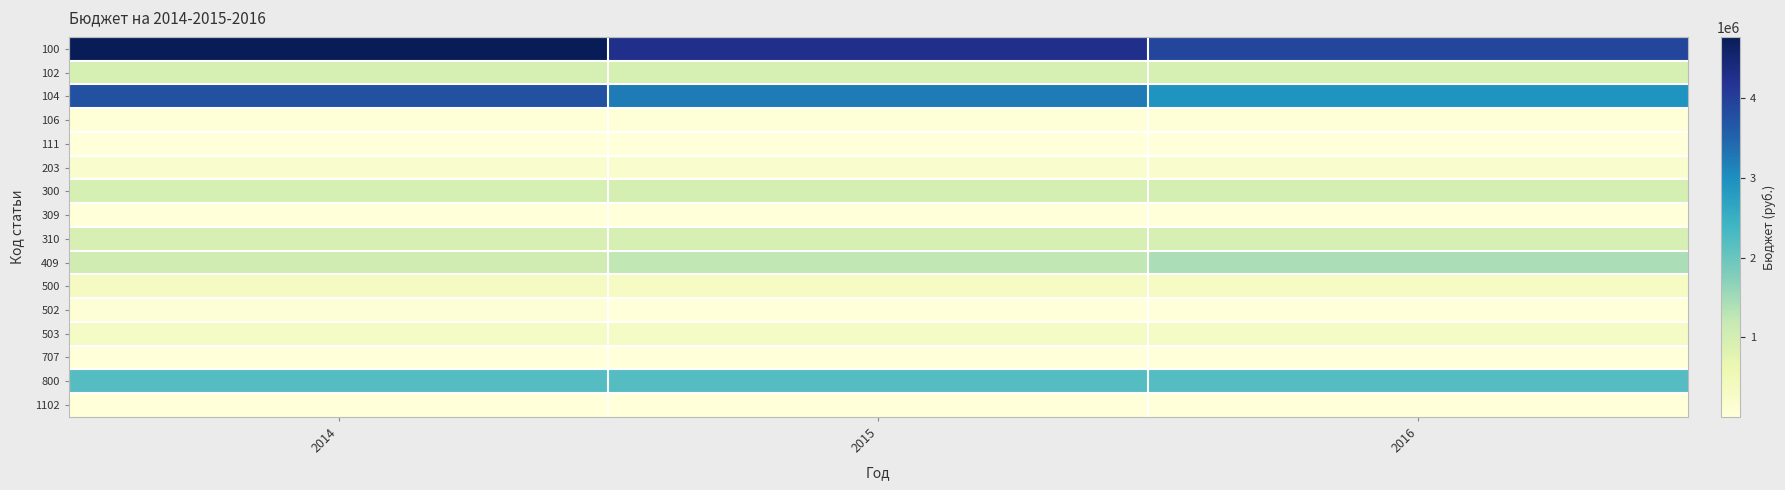

Reading left to right, what are all the values shown in this chart?

100: 2014=4768200	2015=4259000	2016=3929600
102: 2014=971000	2015=971000	2016=971000
104: 2014=3751683	2015=3242483	2016=2913083
106: 2014=33517	2015=33517	2016=33517
111: 2014=12000	2015=12000	2016=12000
203: 2014=183000	2015=183500	2016=183500
300: 2014=956000	2015=980000	2016=980000
309: 2014=10000	2015=10000	2016=10000
310: 2014=946000	2015=970000	2016=970000
409: 2014=1055100	2015=1234800	2016=1421000
500: 2014=371000	2015=331000	2016=326000
502: 2014=60000	2015=20000	2016=15000
503: 2014=311000	2015=311000	2016=311000
707: 2014=12000	2015=12000	2016=12000
800: 2014=2194400	2015=2194400	2016=2194400
1102: 2014=5000	2015=5000	2016=5000